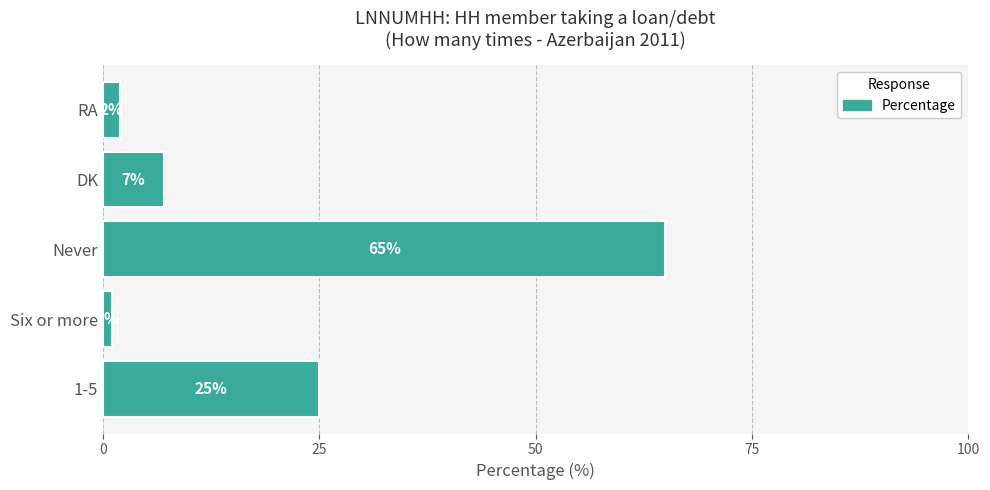

What is the sum of all values?

100